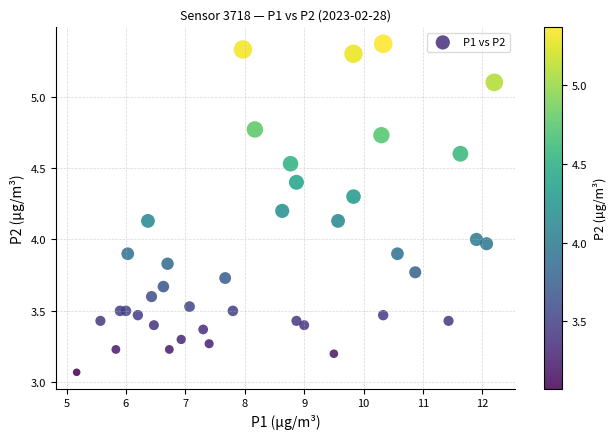

What is the range of X values (max minus min)?

7.0